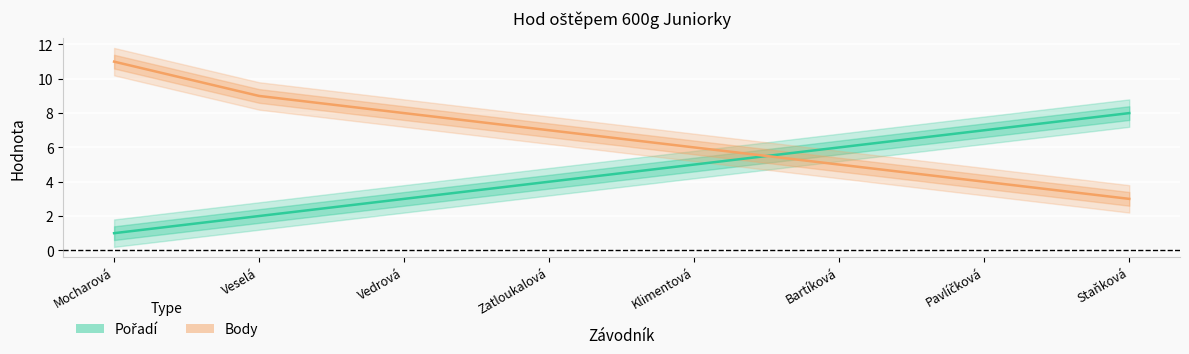

How many data points does each series have?

8